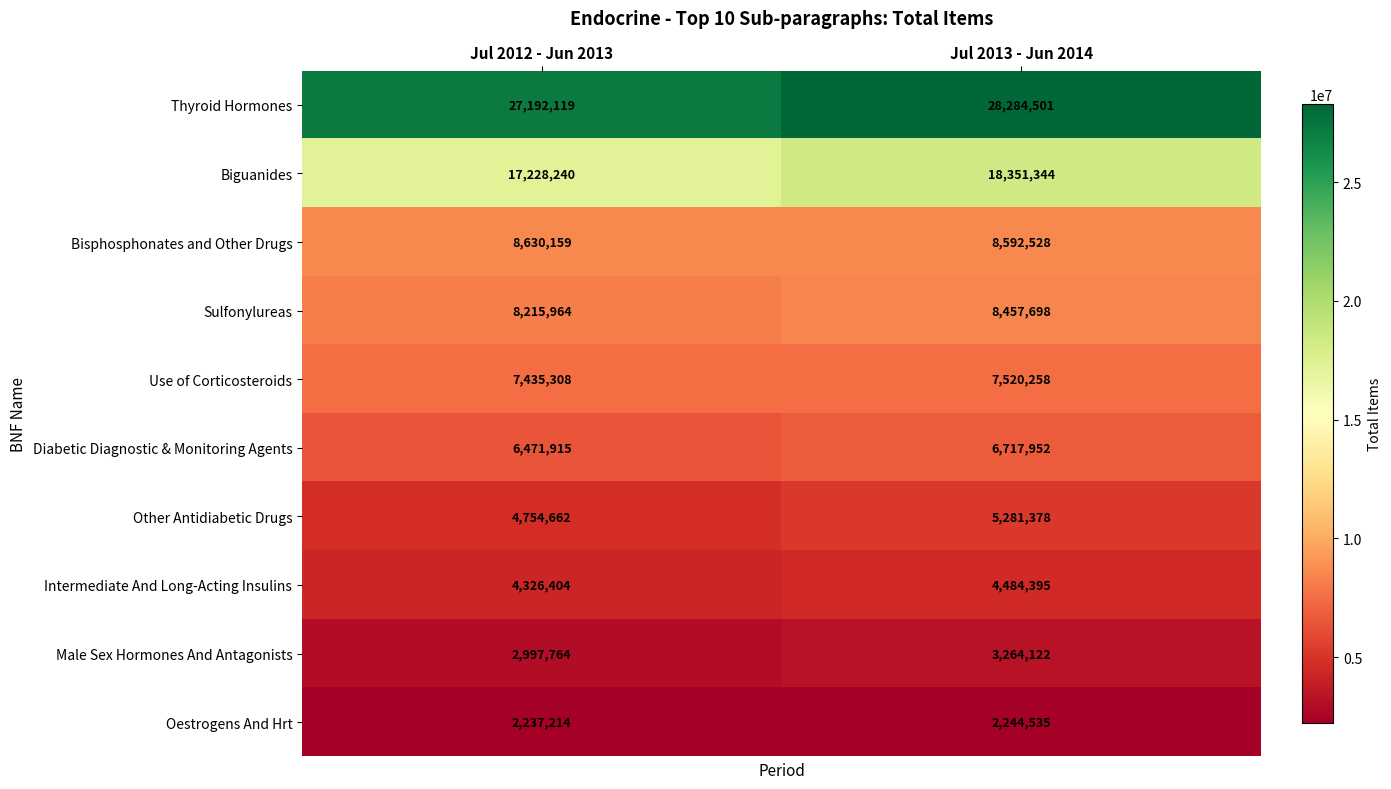

Reading left to right, extract all data points from this chart.

Thyroid Hormones: 27192119	28284501
Biguanides: 17228240	18351344
Bisphosphonates and Other Drugs: 8630159	8592528
Sulfonylureas: 8215964	8457698
Use of Corticosteroids: 7435308	7520258
Diabetic Diagnostic & Monitoring Agents: 6471915	6717952
Other Antidiabetic Drugs: 4754662	5281378
Intermediate And Long-Acting Insulins: 4326404	4484395
Male Sex Hormones And Antagonists: 2997764	3264122
Oestrogens And Hrt: 2237214	2244535